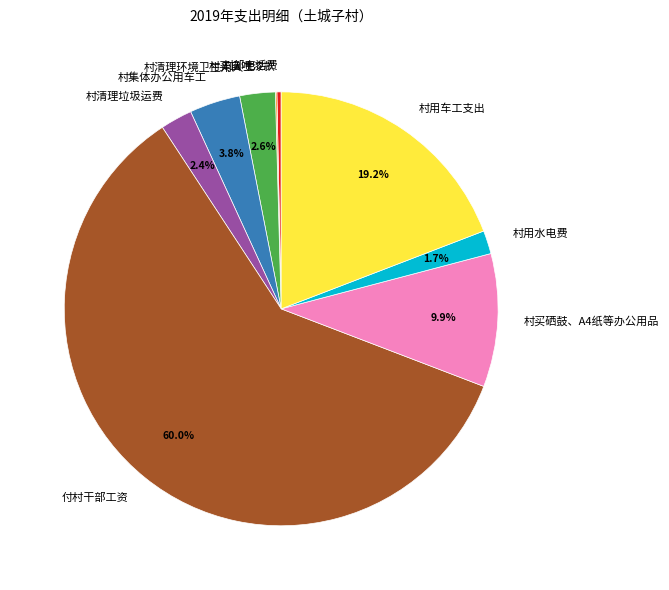

Is the sum of 村清理环境卫生用人工 and 付村干部工资 greater than half?

Yes